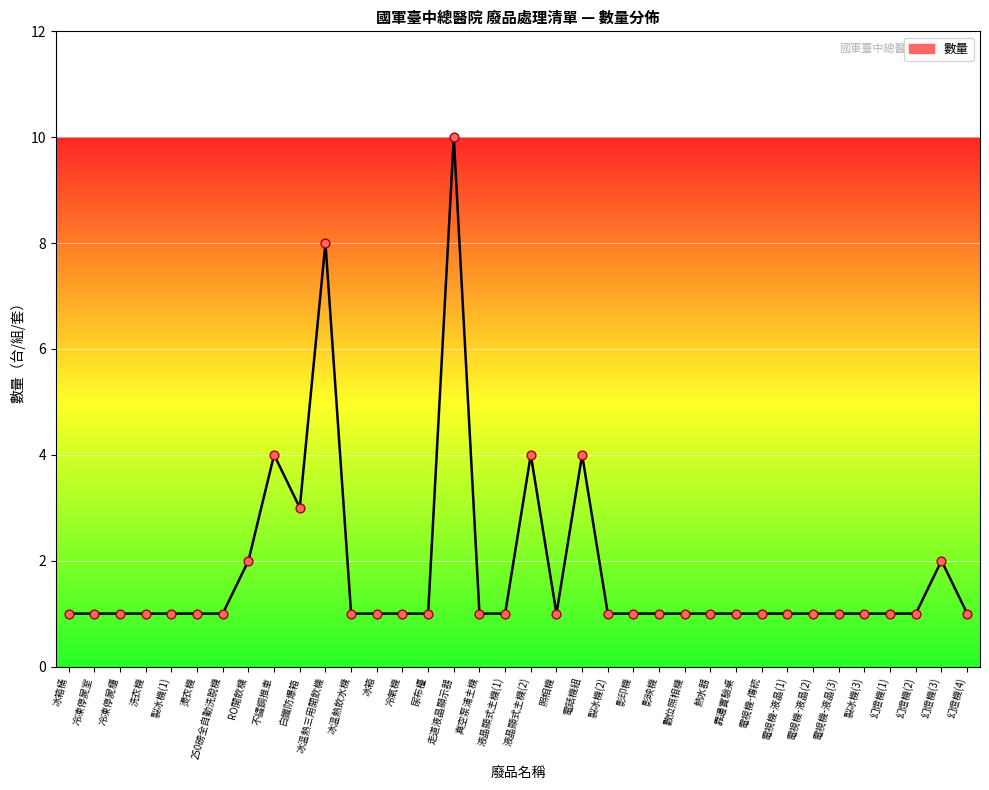

Between 冰箱 and 走道液晶顯示器, which is larger?

走道液晶顯示器